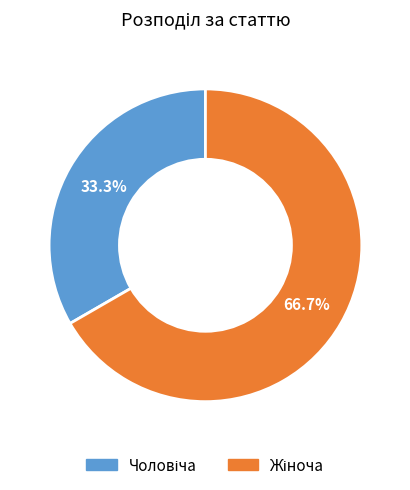

To the nearest percent, what is the average slice percentage?

50%